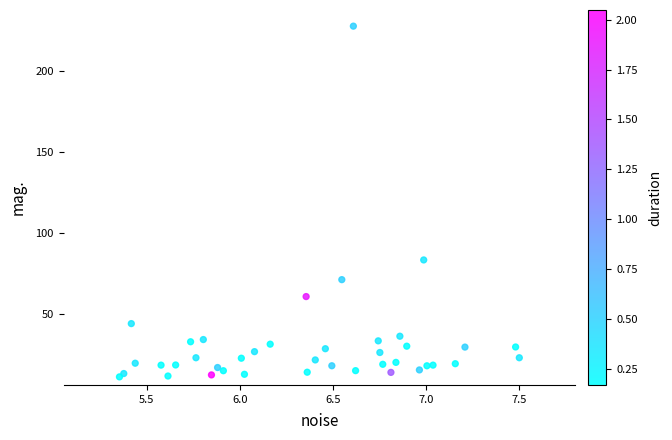

What Y value in the scatter plot is closest to 119?

83.3